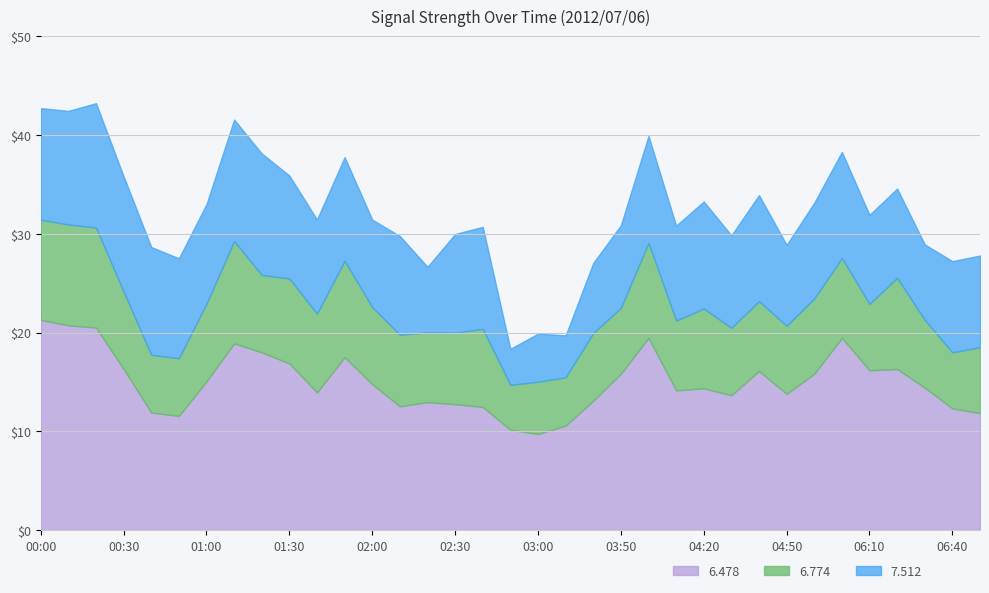

What is the highest value of the 6.478 series?

21.3